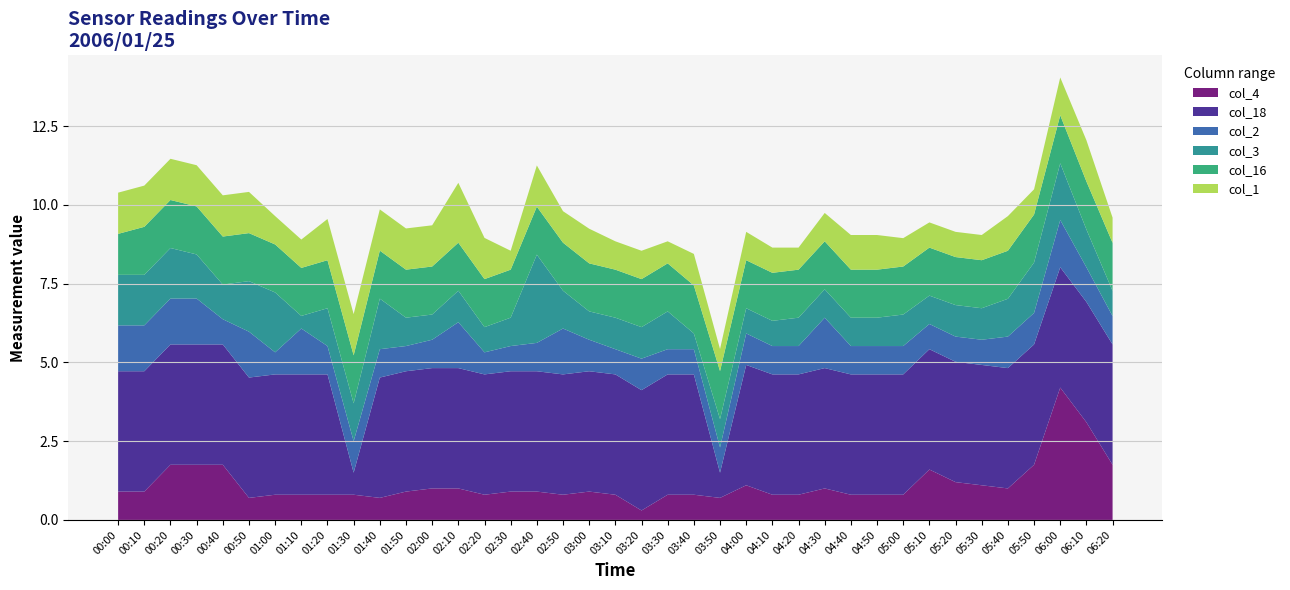

Reading left to right, list all the values displayed in this chart.

col_1: 00:00=1.3	00:10=1.3	00:20=1.3	00:30=1.3	00:40=1.3	00:50=1.3	01:00=0.9	01:10=0.9	01:20=1.3	01:30=1.3	01:40=1.3	01:50=1.3	02:00=1.3	02:10=1.9	02:20=1.3	02:30=0.6	02:40=1.3	02:50=1.0	03:00=1.1	03:10=0.9	03:20=0.9	03:30=0.7	03:40=1.0	03:50=0.7	04:00=0.9	04:10=0.8	04:20=0.7	04:30=0.9	04:40=1.1	04:50=1.1	05:00=0.9	05:10=0.8	05:20=0.8	05:30=0.8	05:40=1.1	05:50=0.8	06:00=1.2	06:10=1.3	06:20=0.8
col_2: 00:00=1.5	00:10=1.5	00:20=1.5	00:30=1.5	00:40=0.8	00:50=1.5	01:00=0.7	01:10=1.5	01:20=0.9	01:30=1.0	01:40=0.9	01:50=0.8	02:00=0.9	02:10=1.5	02:20=0.7	02:30=0.8	02:40=0.9	02:50=1.5	03:00=1.0	03:10=0.8	03:20=1.0	03:30=0.8	03:40=0.8	03:50=0.8	04:00=1.0	04:10=0.9	04:20=0.9	04:30=1.6	04:40=0.9	04:50=0.9	05:00=0.9	05:10=0.8	05:20=0.8	05:30=0.8	05:40=1.0	05:50=1.0	06:00=1.5	06:10=1.1	06:20=0.9
col_3: 00:00=1.6	00:10=1.6	00:20=1.6	00:30=1.4	00:40=1.1	00:50=1.6	01:00=1.9	01:10=0.4	01:20=1.2	01:30=1.2	01:40=1.6	01:50=0.9	02:00=0.8	02:10=1.0	02:20=0.8	02:30=0.9	02:40=2.8	02:50=1.2	03:00=0.9	03:10=1.0	03:20=1.0	03:30=1.2	03:40=0.5	03:50=0.9	04:00=0.8	04:10=0.8	04:20=0.9	04:30=0.9	04:40=0.9	04:50=0.9	05:00=1.0	05:10=0.9	05:20=1.0	05:30=1.0	05:40=1.2	05:50=1.6	06:00=1.8	06:10=1.2	06:20=0.8
col_4: 00:00=0.9	00:10=0.9	00:20=1.8	00:30=1.8	00:40=1.8	00:50=0.7	01:00=0.8	01:10=0.8	01:20=0.8	01:30=0.8	01:40=0.7	01:50=0.9	02:00=1.0	02:10=1.0	02:20=0.8	02:30=0.9	02:40=0.9	02:50=0.8	03:00=0.9	03:10=0.8	03:20=0.3	03:30=0.8	03:40=0.8	03:50=0.7	04:00=1.1	04:10=0.8	04:20=0.8	04:30=1.0	04:40=0.8	04:50=0.8	05:00=0.8	05:10=1.6	05:20=1.2	05:30=1.1	05:40=1.0	05:50=1.8	06:00=4.2	06:10=3.1	06:20=1.8
col_16: 00:00=1.3	00:10=1.5	00:20=1.5	00:30=1.5	00:40=1.5	00:50=1.5	01:00=1.5	01:10=1.5	01:20=1.5	01:30=1.5	01:40=1.5	01:50=1.5	02:00=1.5	02:10=1.5	02:20=1.5	02:30=1.5	02:40=1.5	02:50=1.5	03:00=1.5	03:10=1.5	03:20=1.5	03:30=1.5	03:40=1.5	03:50=1.5	04:00=1.5	04:10=1.5	04:20=1.5	04:30=1.5	04:40=1.5	04:50=1.5	05:00=1.5	05:10=1.5	05:20=1.5	05:30=1.5	05:40=1.5	05:50=1.5	06:00=1.5	06:10=1.5	06:20=1.5
col_18: 00:00=3.8	00:10=3.8	00:20=3.8	00:30=3.8	00:40=3.8	00:50=3.8	01:00=3.8	01:10=3.8	01:20=3.8	01:30=0.7	01:40=3.8	01:50=3.8	02:00=3.8	02:10=3.8	02:20=3.8	02:30=3.8	02:40=3.8	02:50=3.8	03:00=3.8	03:10=3.8	03:20=3.8	03:30=3.8	03:40=3.8	03:50=0.8	04:00=3.8	04:10=3.8	04:20=3.8	04:30=3.8	04:40=3.8	04:50=3.8	05:00=3.8	05:10=3.8	05:20=3.8	05:30=3.8	05:40=3.8	05:50=3.8	06:00=3.8	06:10=3.8	06:20=3.8